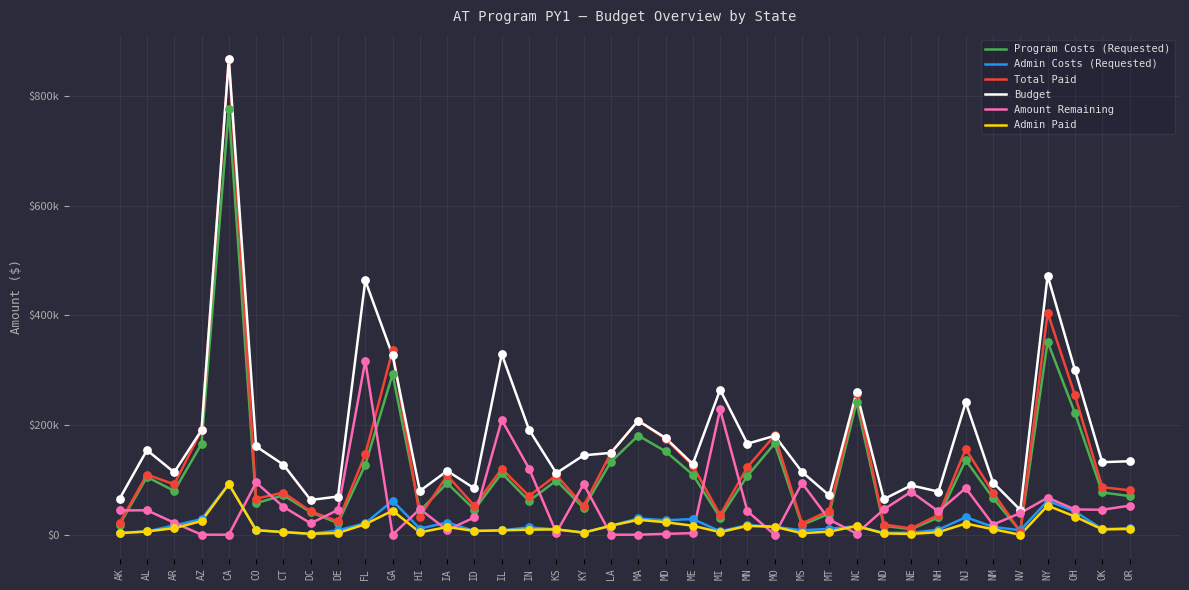

What is the total value across all series at AR?

336522.9